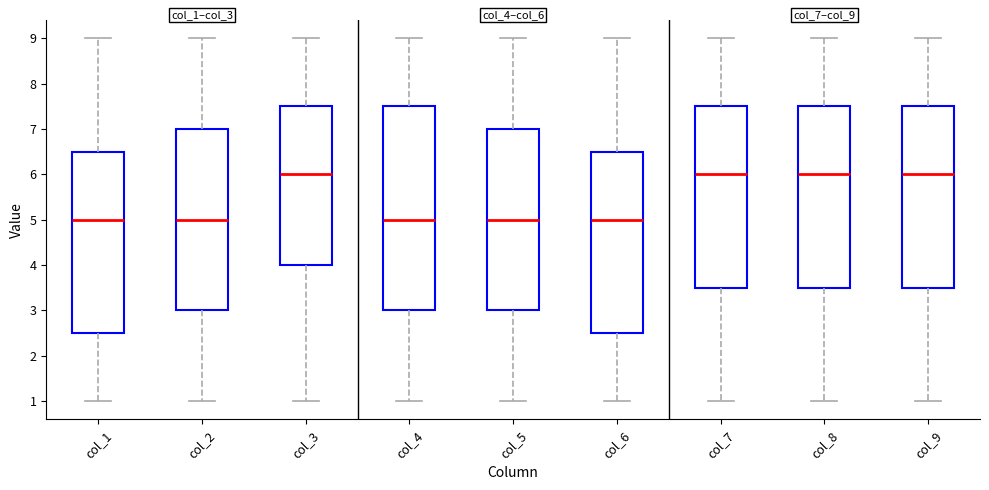

Where is the upper edge of the box for col_1 on the y-axis? The values are not printed on the chart, so give them approximately, as read against the axis.

6.5